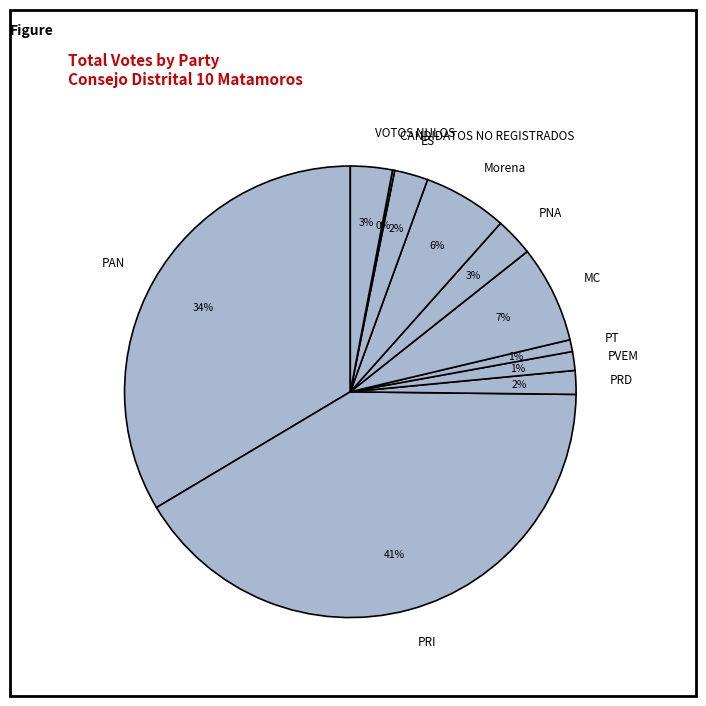

To the nearest percent, what percentage of the pie is MC?

7%